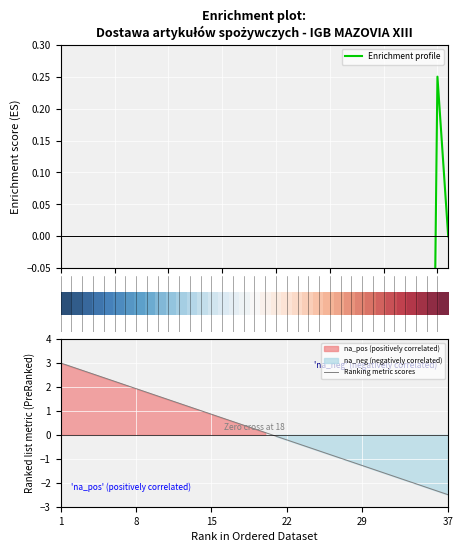

How many data points does each series have?

37